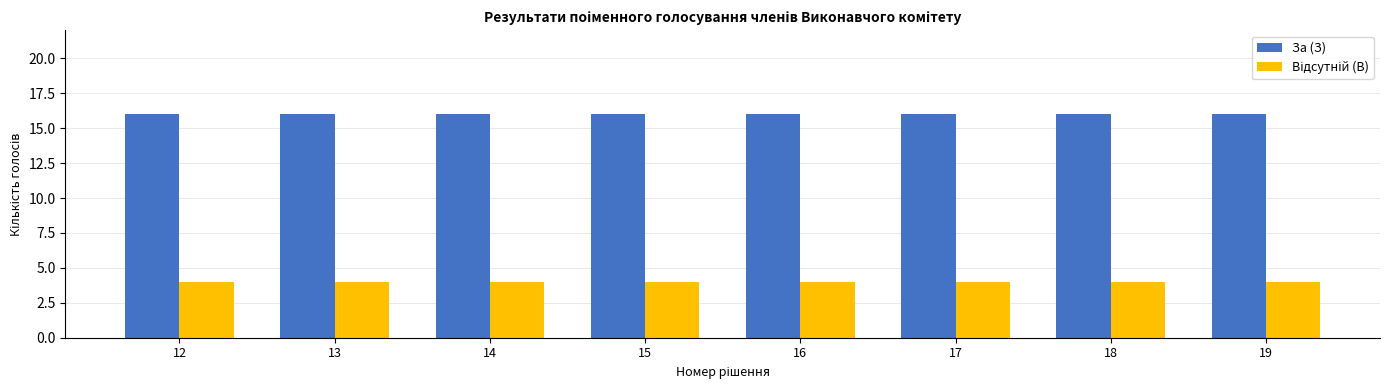

What is the total value across all series at 14?

20